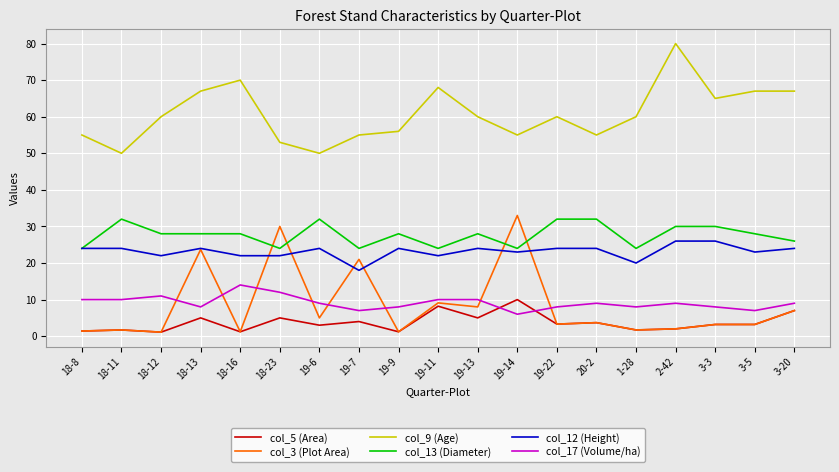

Is it true that col_12 (Height) equals 24.0 at 19-13?

True